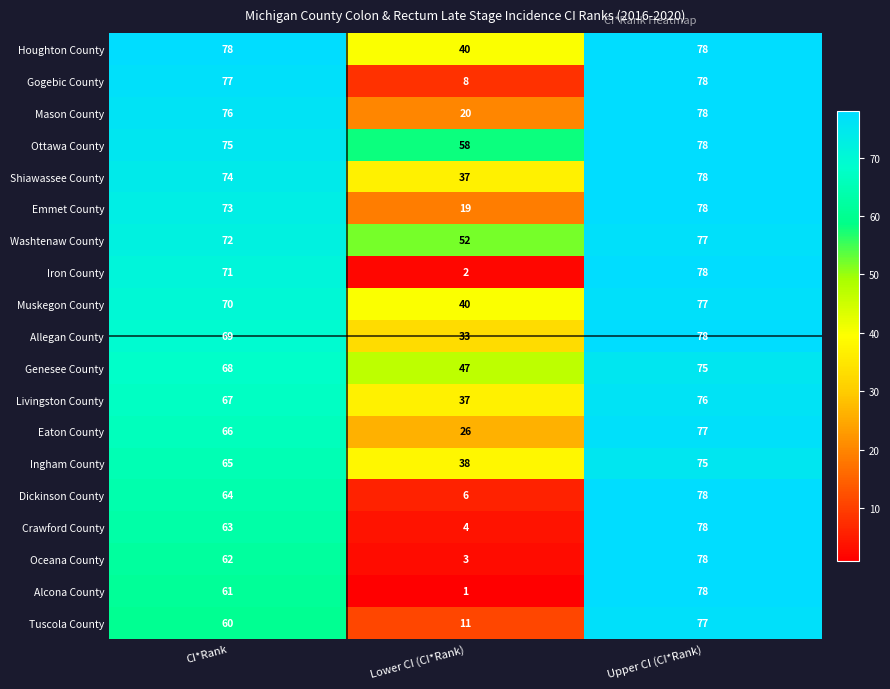

Which series has the largest range (max minus min)?

Alcona County